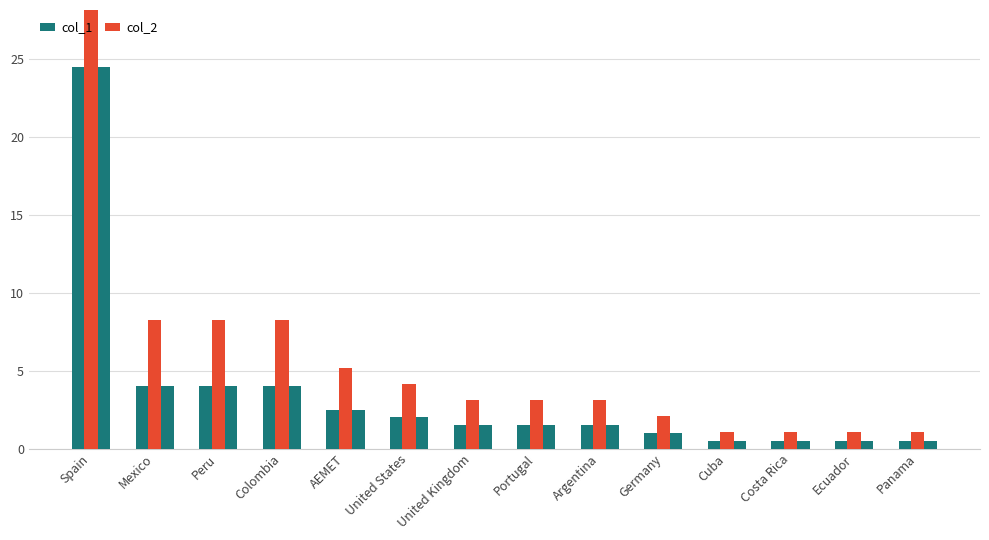

What are all the series names shown in the legend?

col_1, col_2